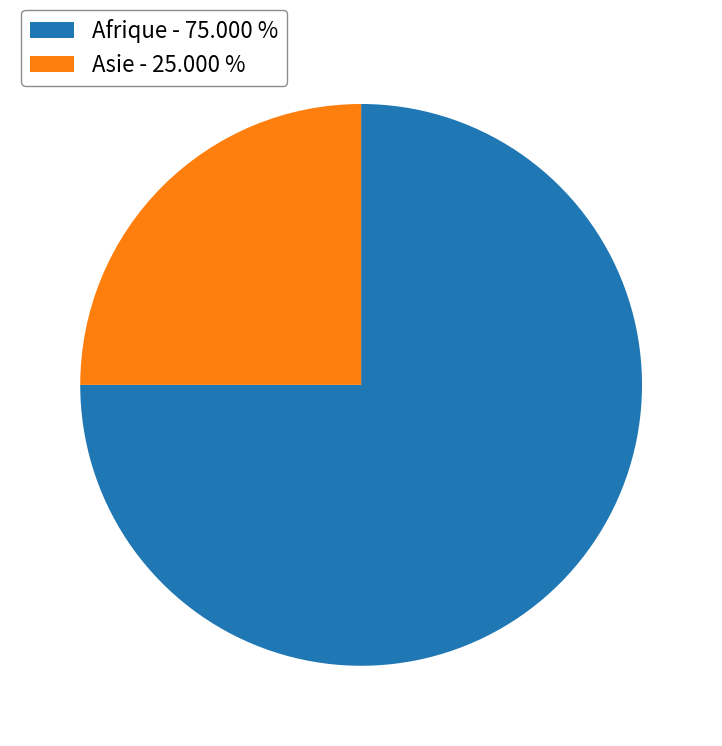

How many segments does this pie chart have?

2